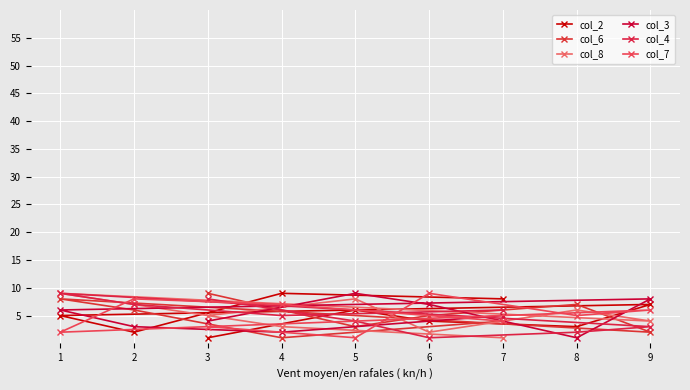

What is the average value of the col_2 series?

5